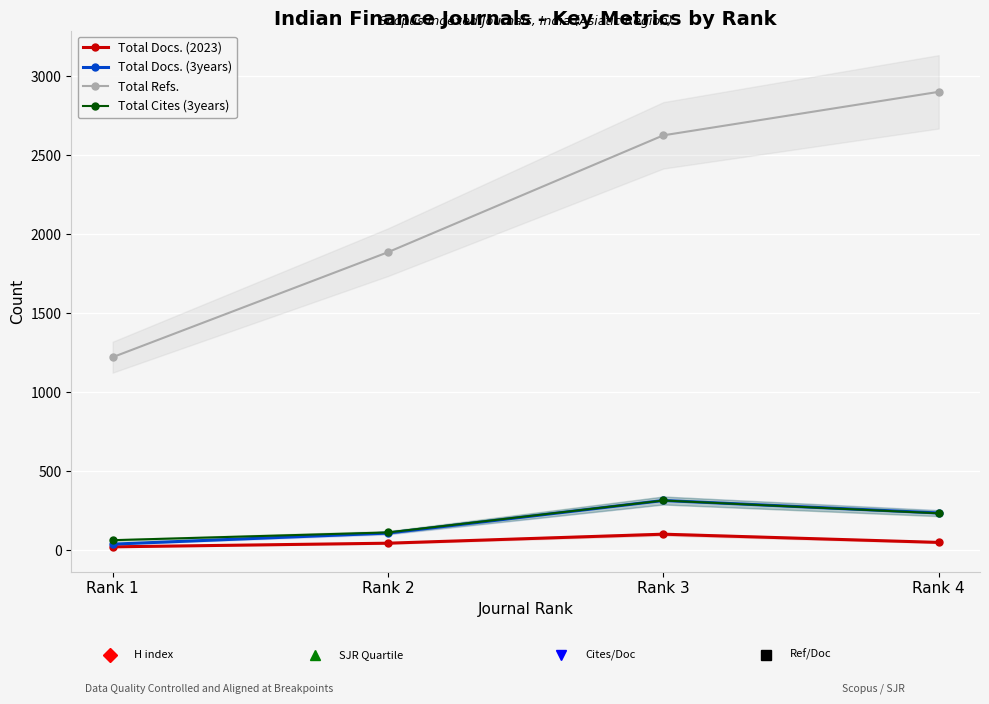

True or false: Total Refs. and Total Docs. (2023) cross at least once.

False